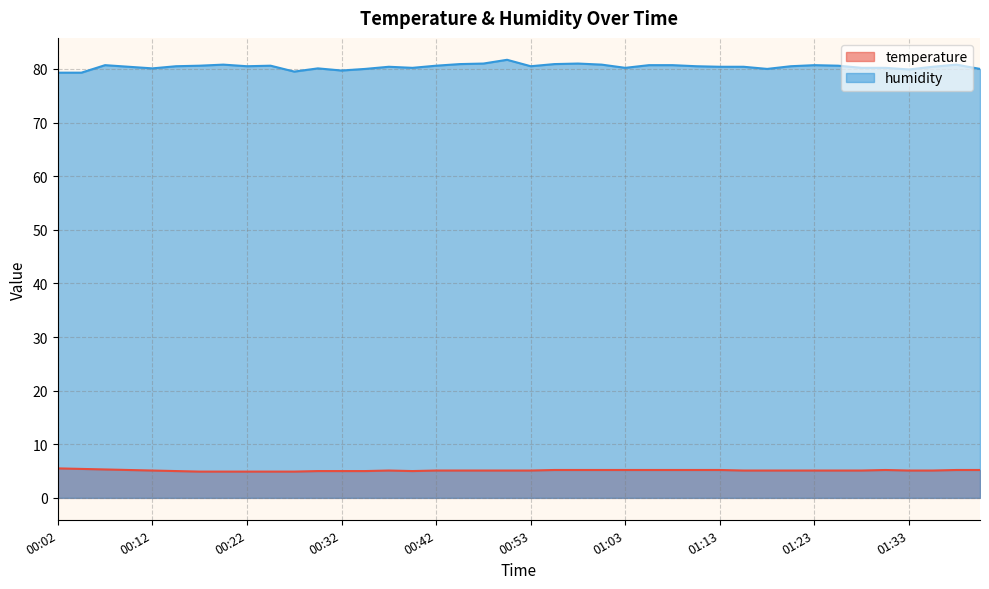

What is the difference between the humidity values at 01:33 and 00:50?

1.8